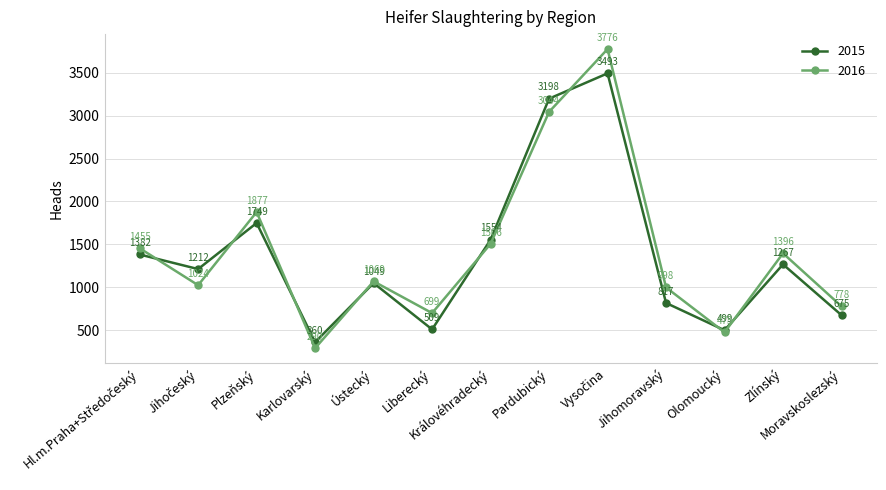

What is the label of the 4th point from the left?

Karlovarský